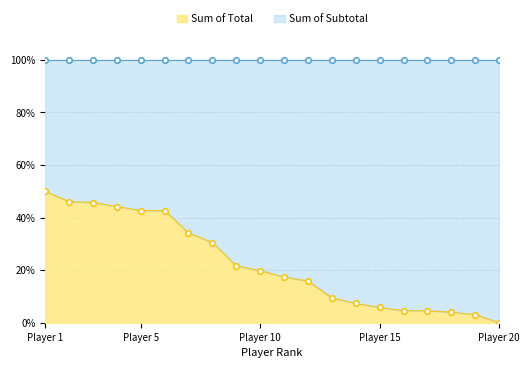

At which category is the sum across all series the highest?

Player 1